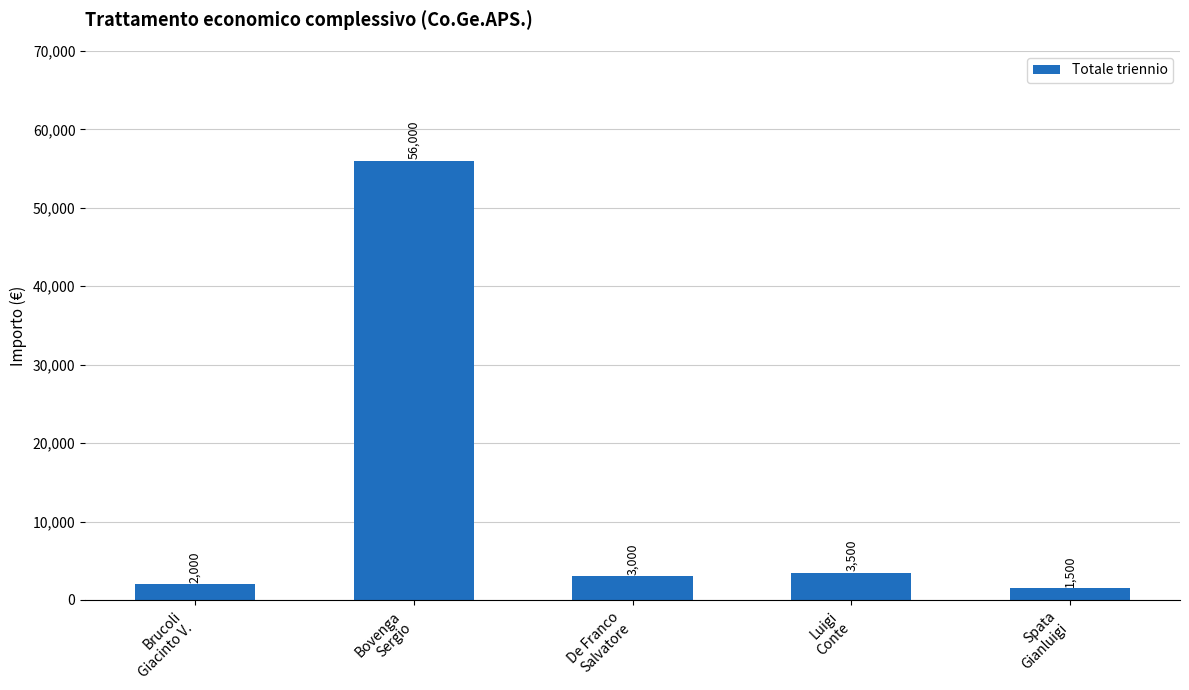

Between Brucoli
Giacinto V. and De Franco
Salvatore, which is larger?

De Franco
Salvatore